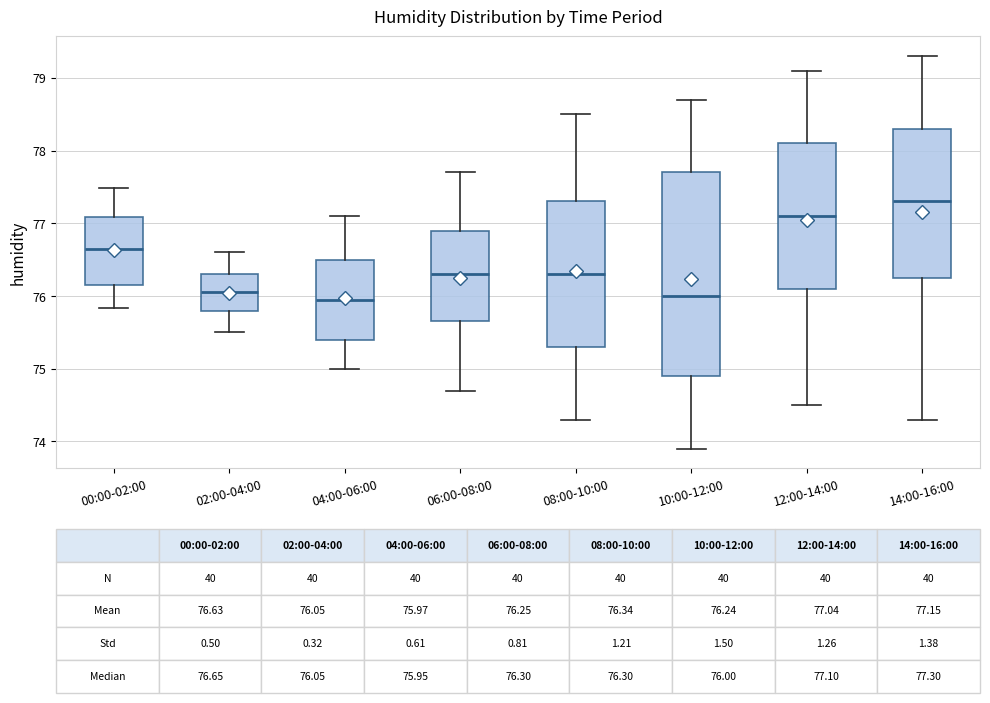

Which box is the tallest, from its lower edge to its upper edge?

10:00-12:00